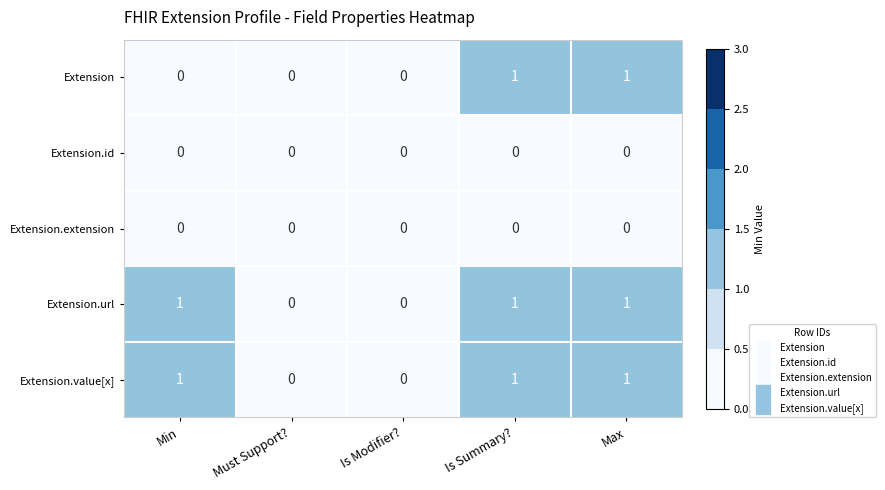

Reading left to right, what are all the values shown in this chart?

Extension: Min=0	Must Support?=0	Is Modifier?=0	Is Summary?=1	Max=1
Extension.id: Min=0	Must Support?=0	Is Modifier?=0	Is Summary?=0	Max=0
Extension.extension: Min=0	Must Support?=0	Is Modifier?=0	Is Summary?=0	Max=0
Extension.url: Min=1	Must Support?=0	Is Modifier?=0	Is Summary?=1	Max=1
Extension.value[x]: Min=1	Must Support?=0	Is Modifier?=0	Is Summary?=1	Max=1